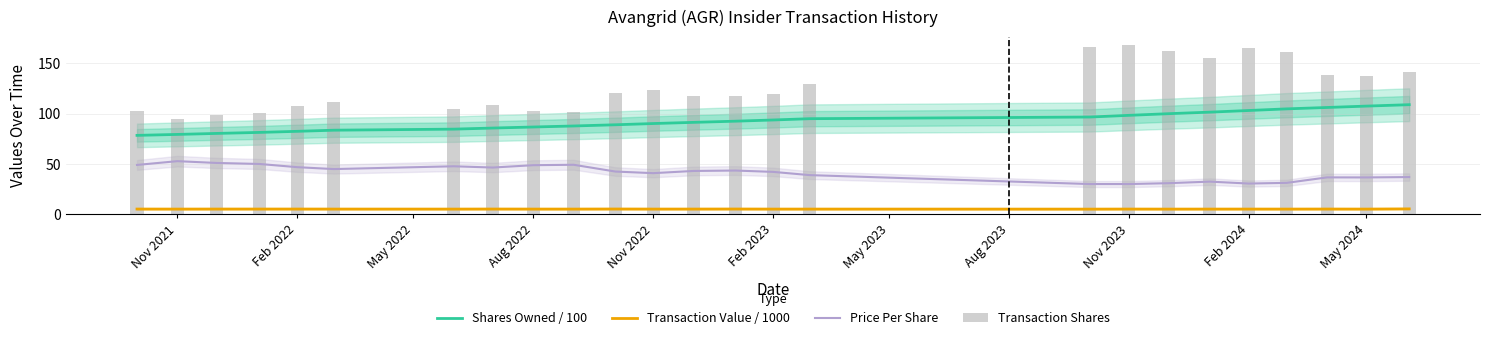

True or false: Shares Owned / 100 and Transaction Value / 1000 cross at least once.

False